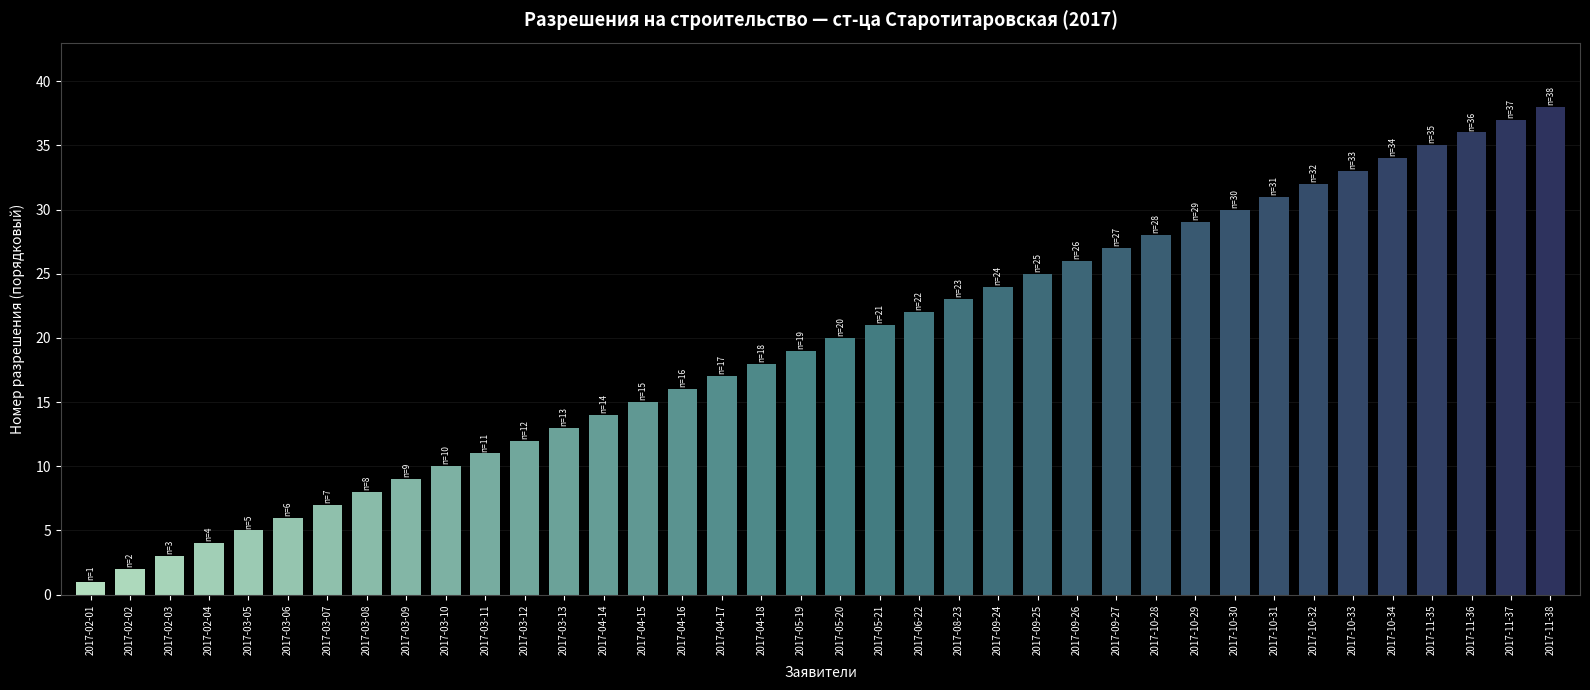

Rank the categories by value from lowest to highest.

2017-02-01, 2017-02-02, 2017-02-03, 2017-02-04, 2017-03-05, 2017-03-06, 2017-03-07, 2017-03-08, 2017-03-09, 2017-03-10, 2017-03-11, 2017-03-12, 2017-03-13, 2017-04-14, 2017-04-15, 2017-04-16, 2017-04-17, 2017-04-18, 2017-05-19, 2017-05-20, 2017-05-21, 2017-06-22, 2017-08-23, 2017-09-24, 2017-09-25, 2017-09-26, 2017-09-27, 2017-10-28, 2017-10-29, 2017-10-30, 2017-10-31, 2017-10-32, 2017-10-33, 2017-10-34, 2017-11-35, 2017-11-36, 2017-11-37, 2017-11-38